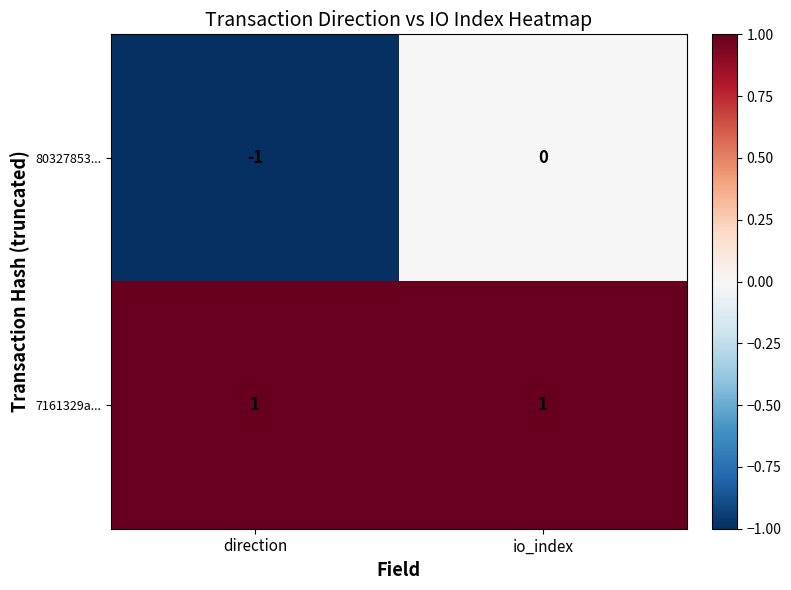

The value of 80327853... at io_index is -1. True or false?

False